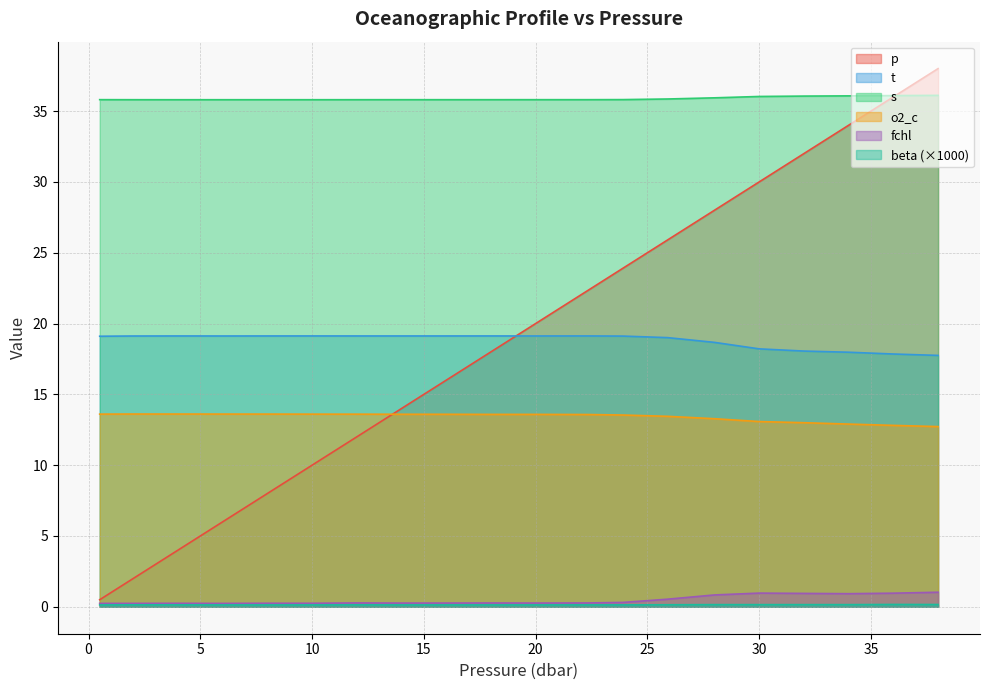

What is the highest value of the fchl series?

1.0